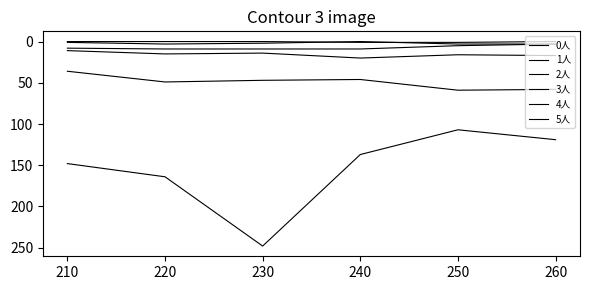

Reading right to left, list all the values displayed in this chart.

0人: 260=119	250=107	240=137	230=248	220=164	210=148
1人: 260=58	250=59	240=46	230=47	220=49	210=36
2人: 260=17	250=16	240=20	230=14	220=15	210=11
3人: 260=3	250=5	240=9	230=9	220=9	210=8
4人: 260=3	250=3	240=0	230=2	220=3	210=1
5人: 260=0	250=1	240=1	230=0	220=0	210=0